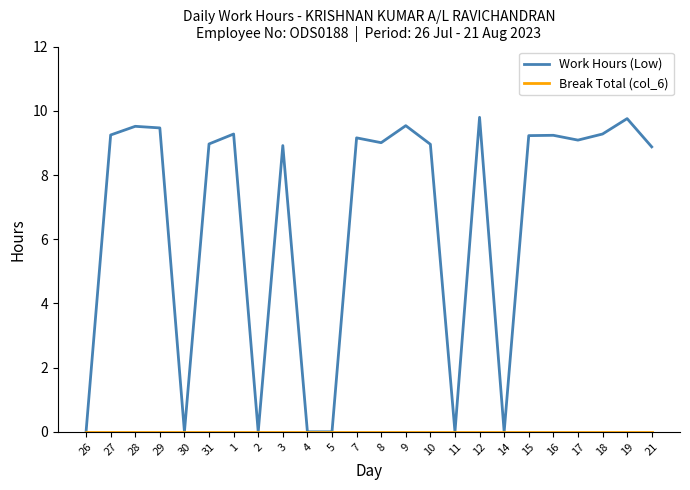

Between 1 and 2, which series saw the biggest shift?

Work Hours (Low)